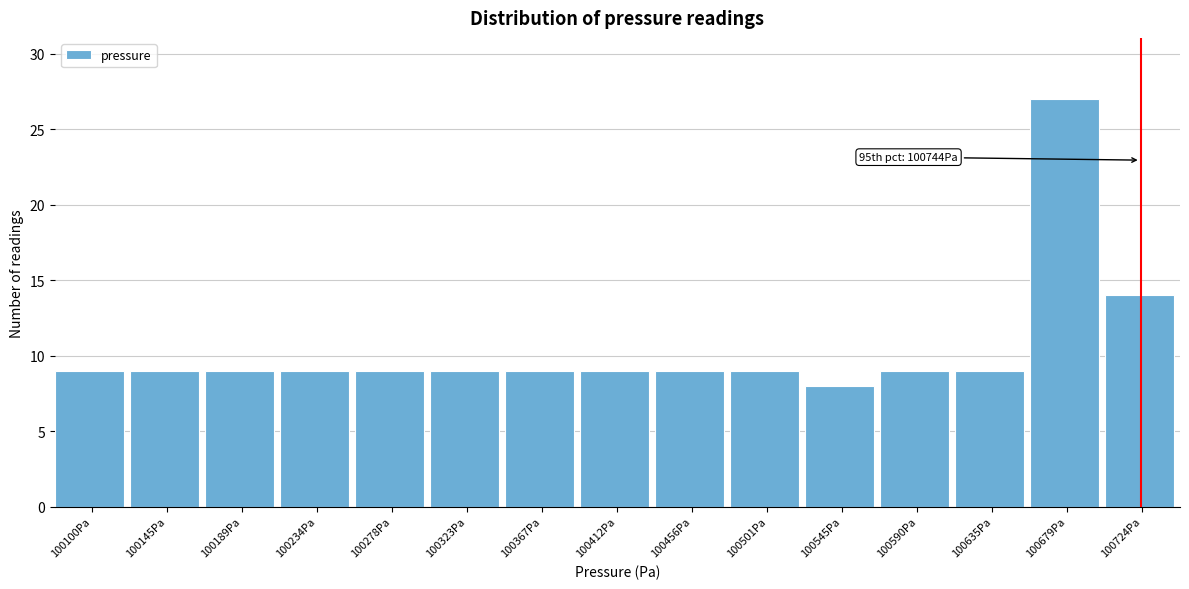

Reading right to left, what are all the values shown in this chart?

100724Pa=14	100679Pa=27	100635Pa=9	100590Pa=9	100545Pa=8	100501Pa=9	100456Pa=9	100412Pa=9	100367Pa=9	100323Pa=9	100278Pa=9	100234Pa=9	100189Pa=9	100145Pa=9	100100Pa=9